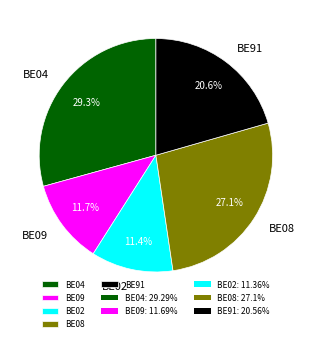

To the nearest percent, what is the difference between the largest and smallest slice percentages?

18%